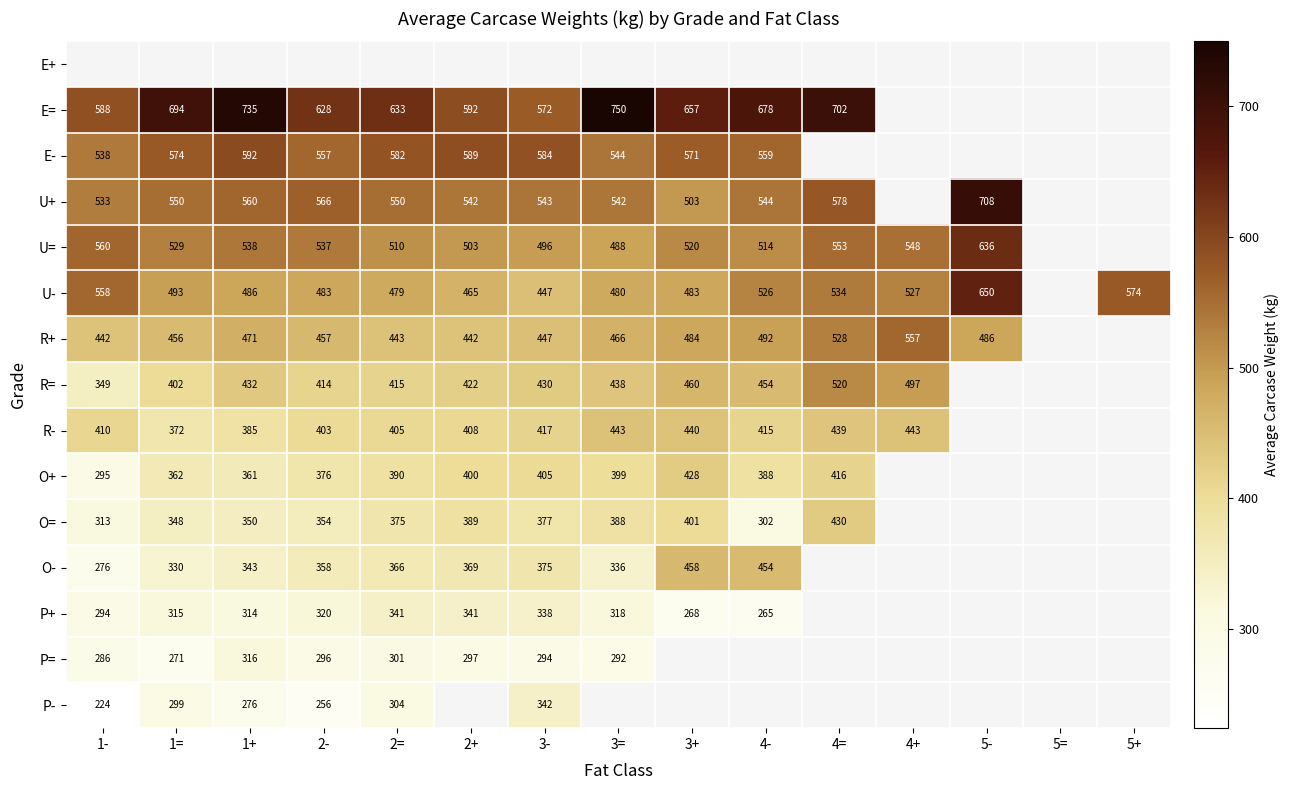

The U- series shows 838.2 at 3+. True or false?

False